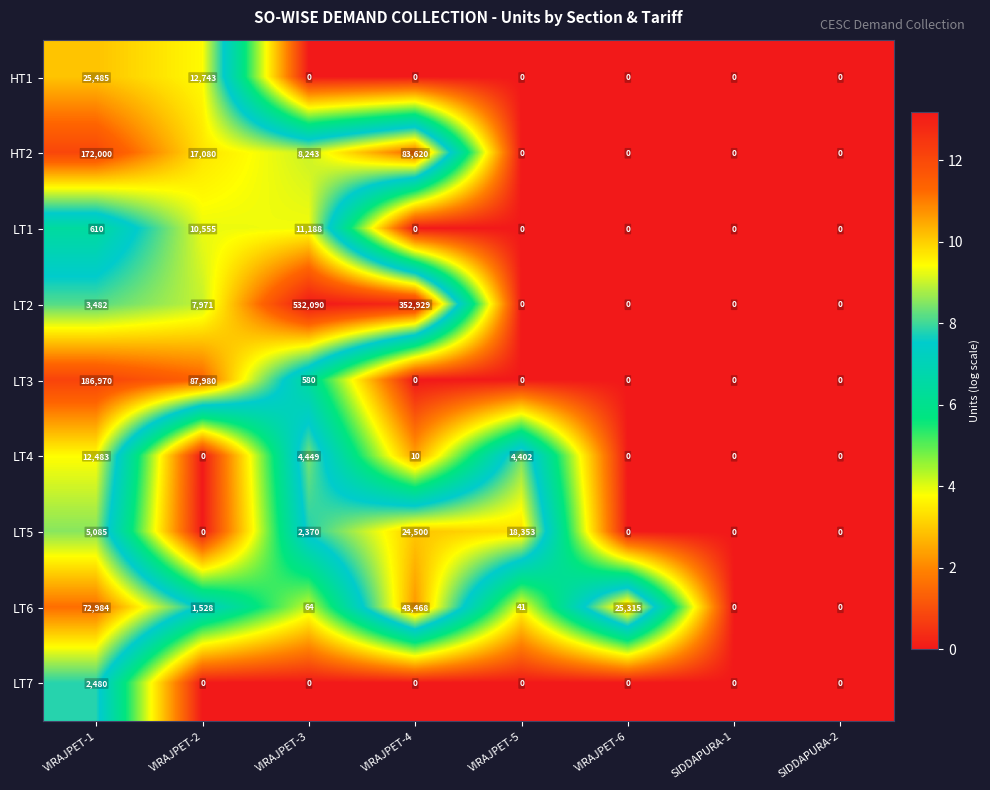

At how many categories does at least one series exceed 13?

6